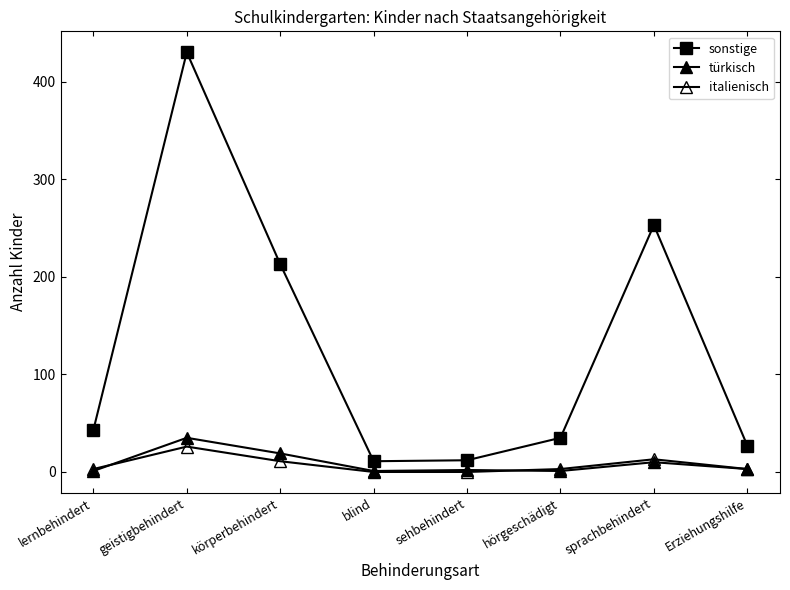

Is this an area chart (filled region under the line)?

No